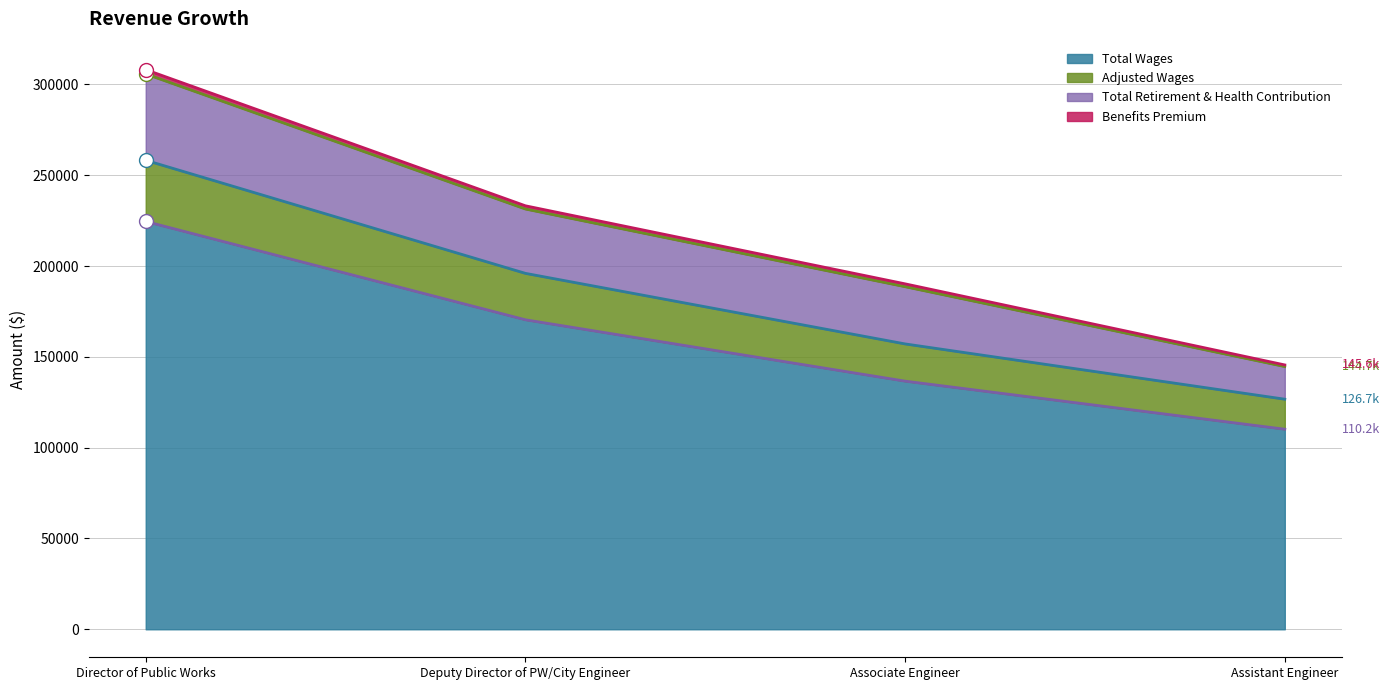

The chart shows a value of 170417 at Deputy Director of PW/City Engineer. True or false?

True